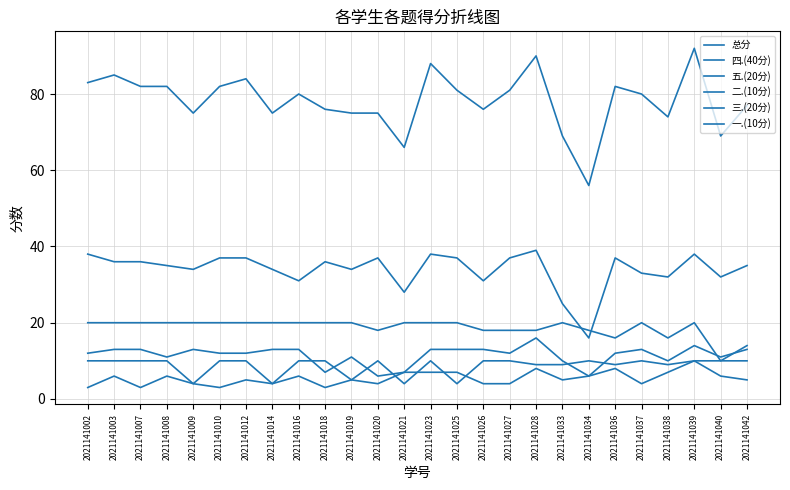

True or false: 三.(20分) has more than 0 interior local peaks.

True